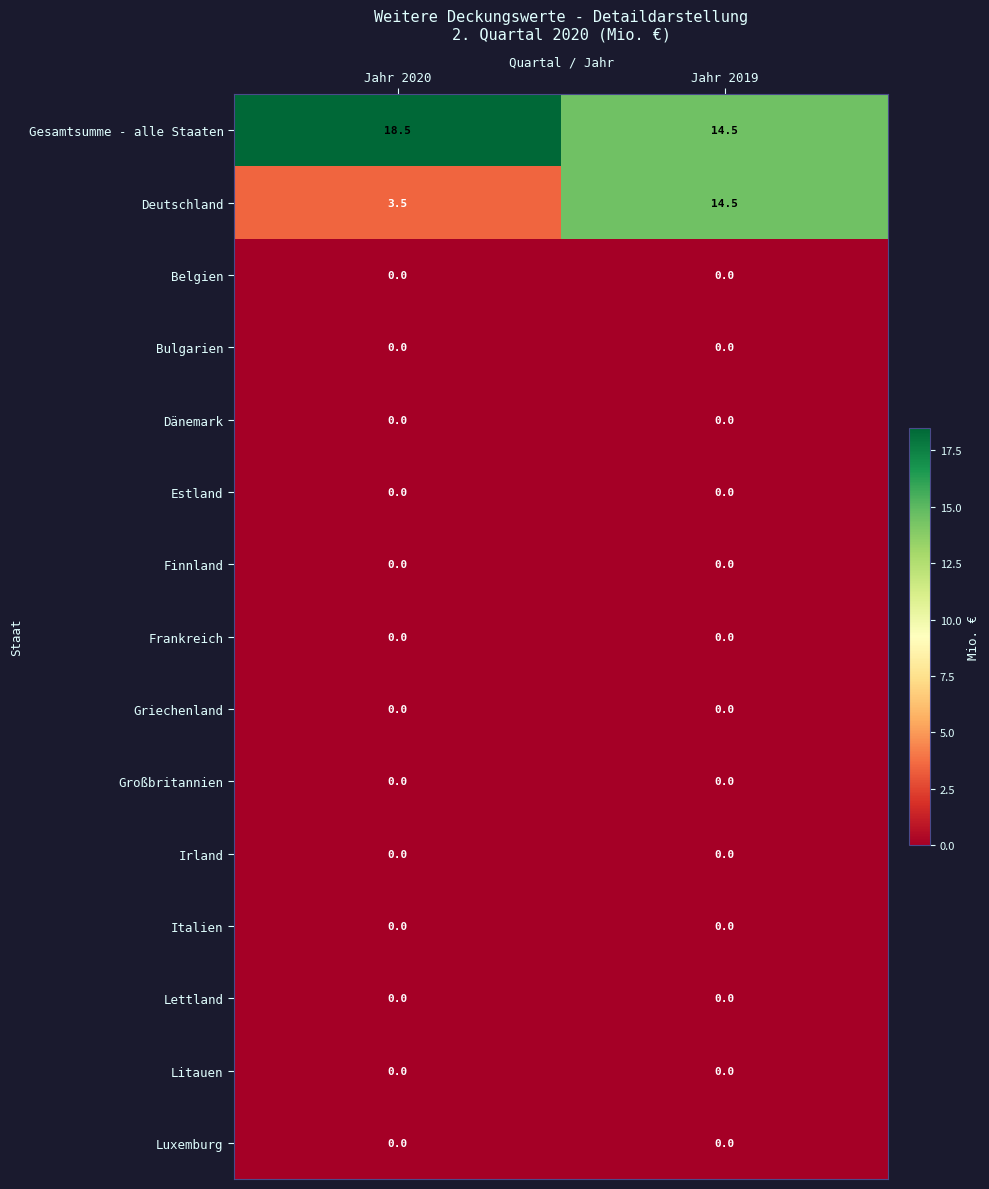

Which series has the largest total across all categories?

Gesamtsumme - alle Staaten